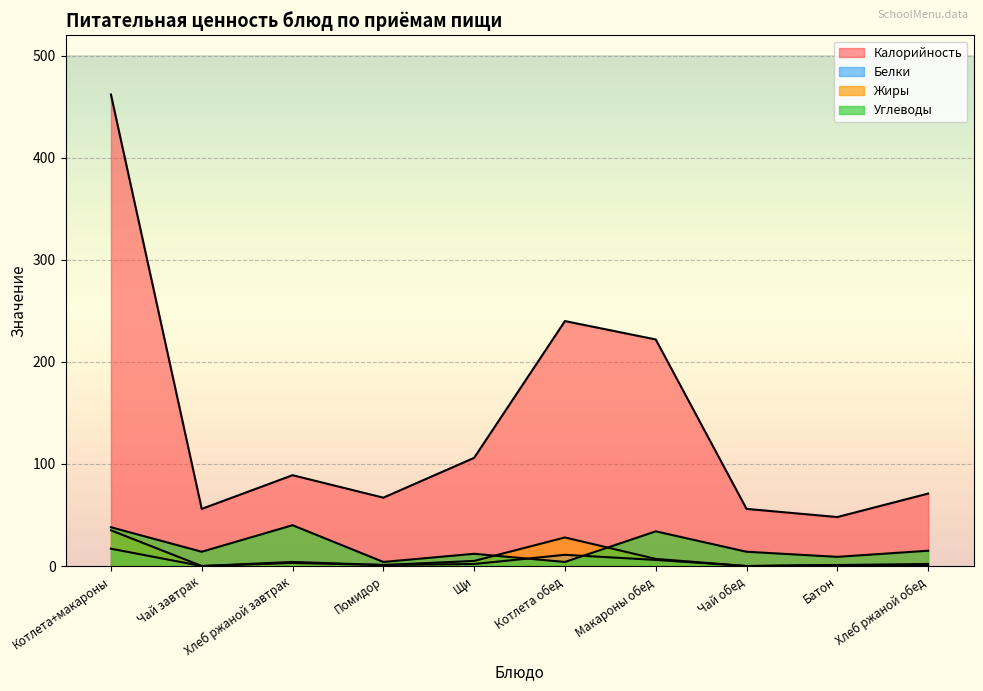

Count the number of categories in the chart.

10